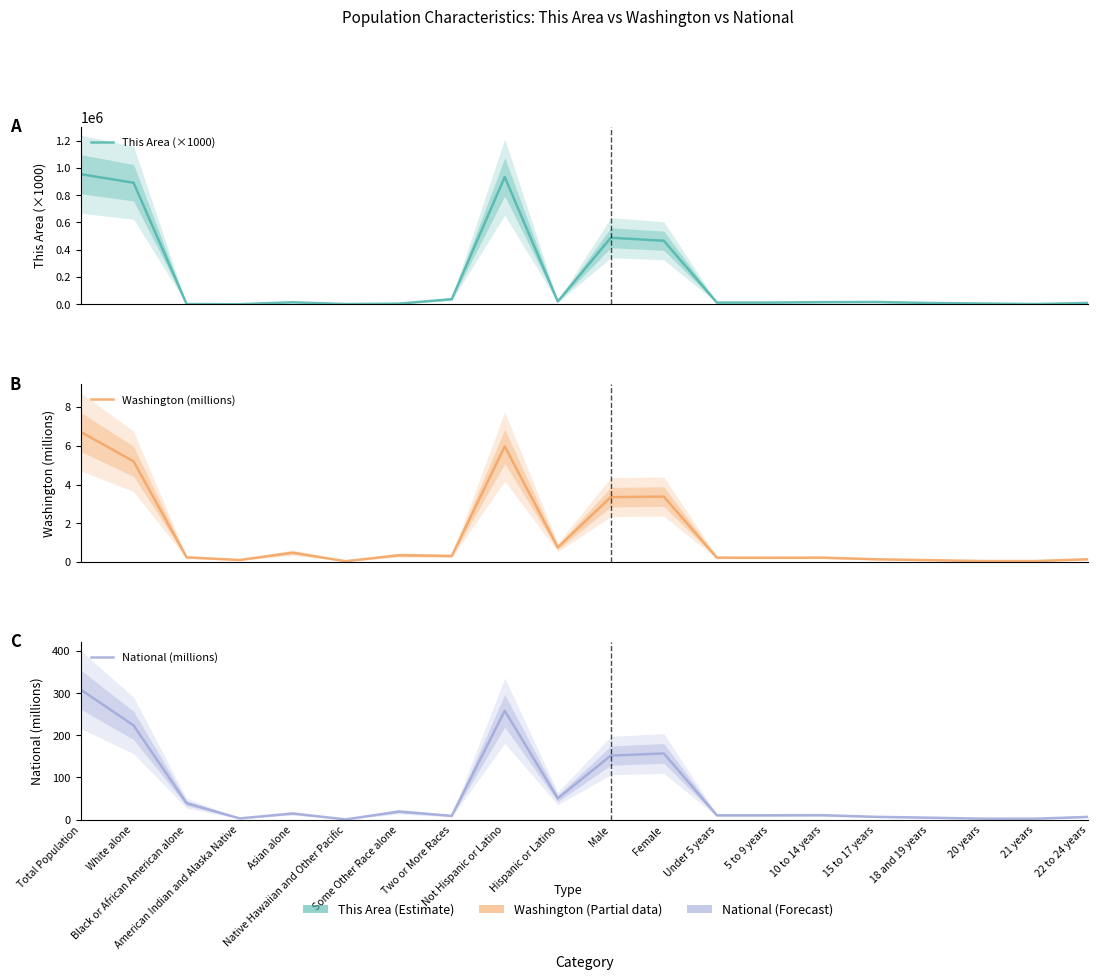

Which series has the largest total across all categories?

This Area (×1000)